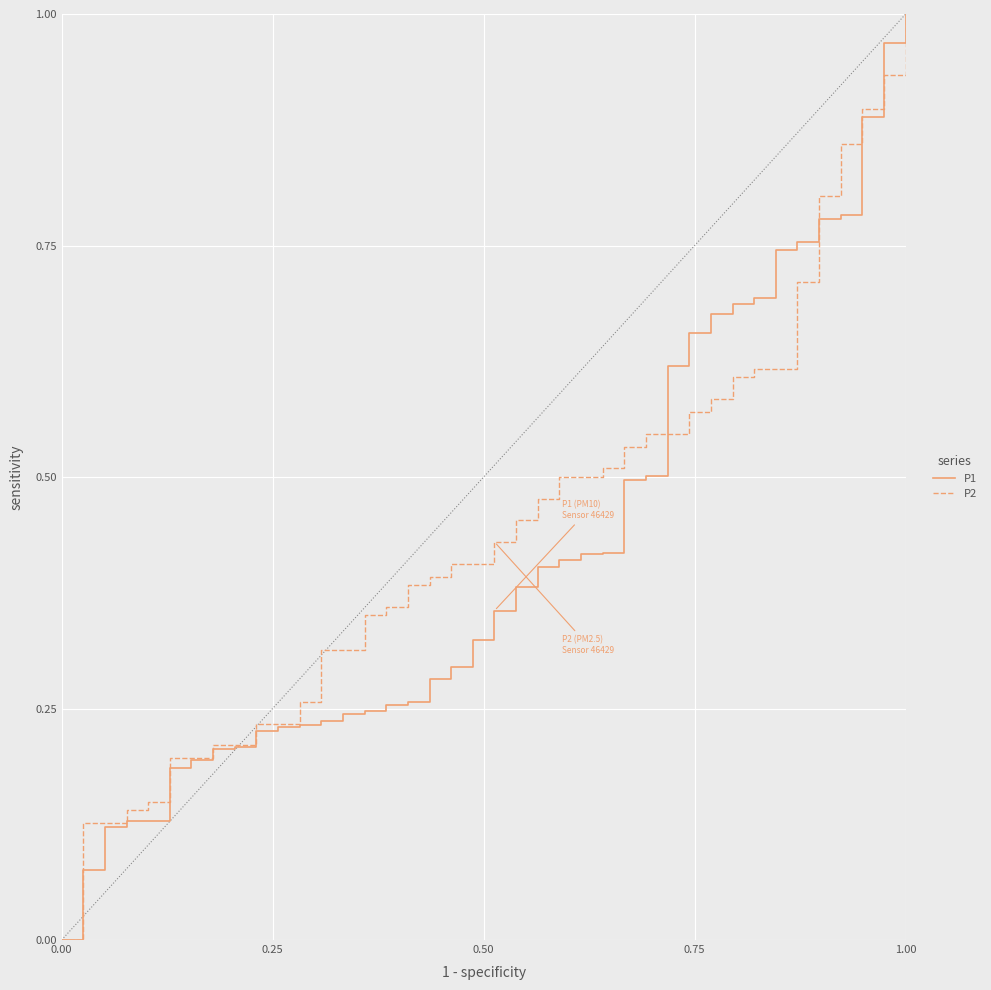

Which category has the highest value in the P1 series?

1.00